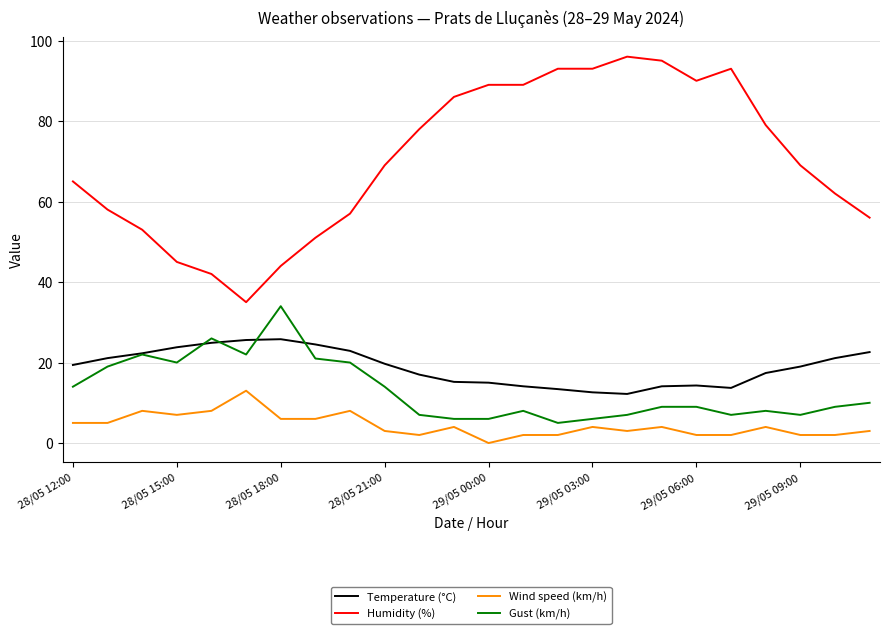

Rank the series by their maximum value, from lowest to highest.

Wind speed (km/h), Temperature (°C), Gust (km/h), Humidity (%)